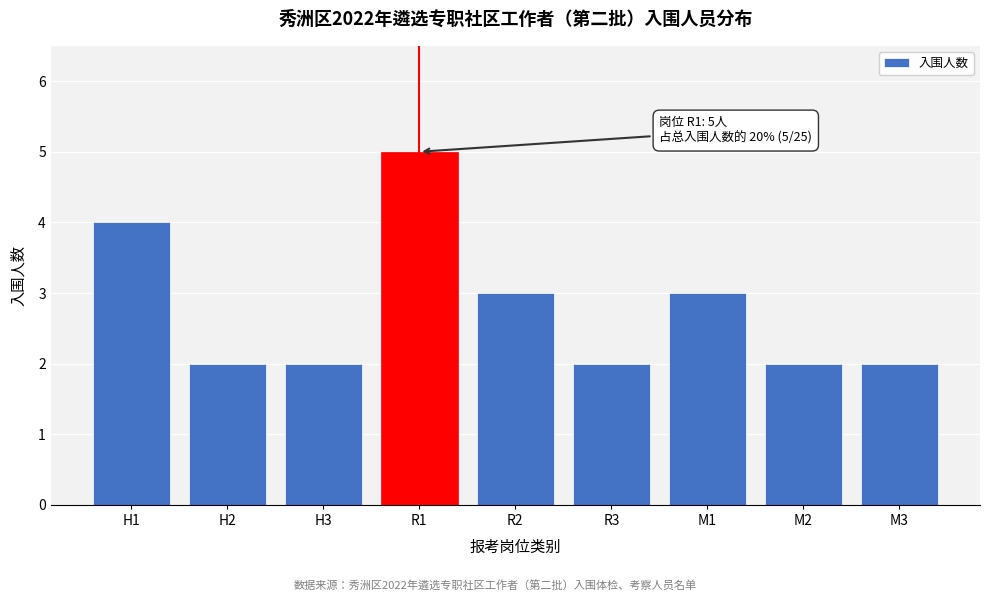

Reading left to right, transcribe all the data shown in this chart.

H1=4	H2=2	H3=2	R1=5	R2=3	R3=2	M1=3	M2=2	M3=2